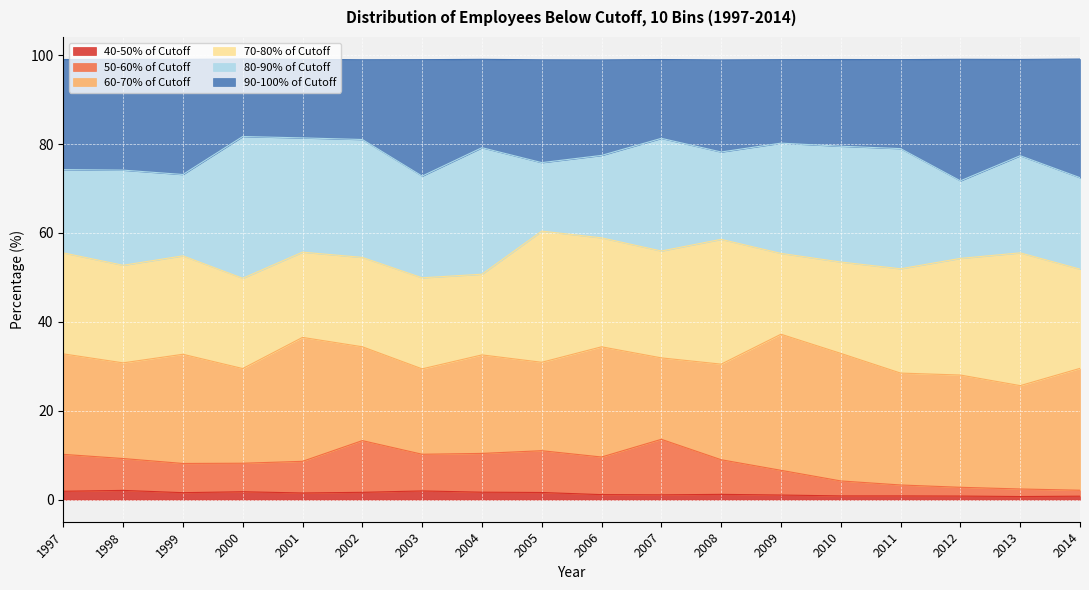

What is the value of the 40-50% of Cutoff point at the 2nd from the left?

2.1